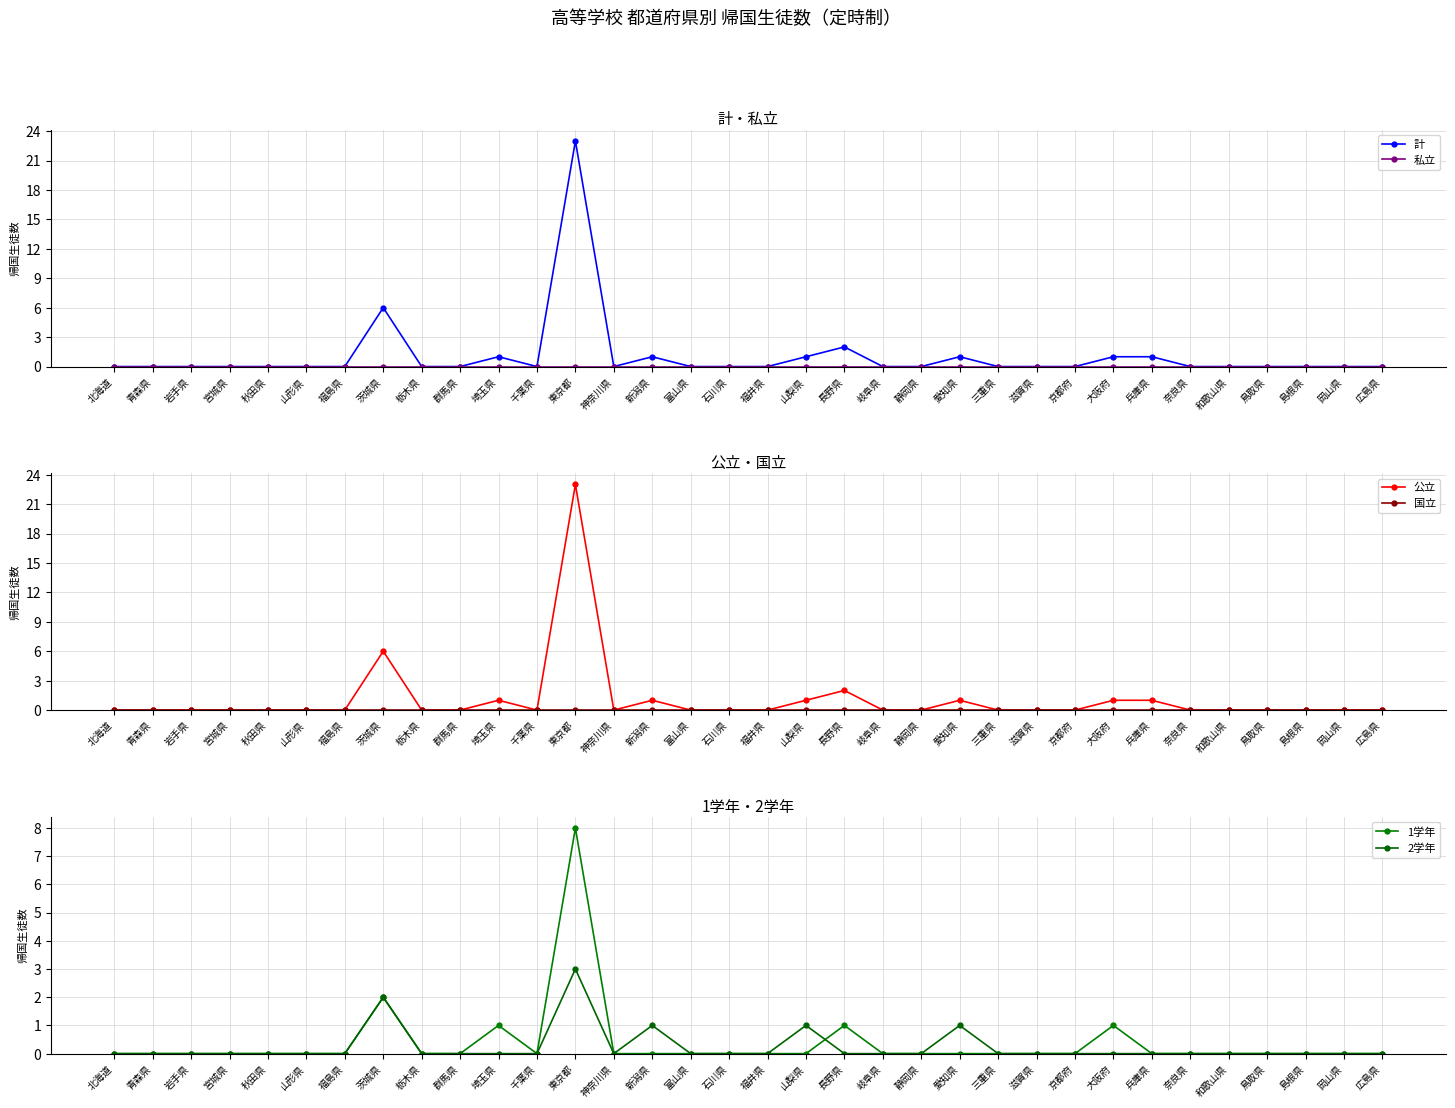

How many positive values does the 1学年 series have?

5